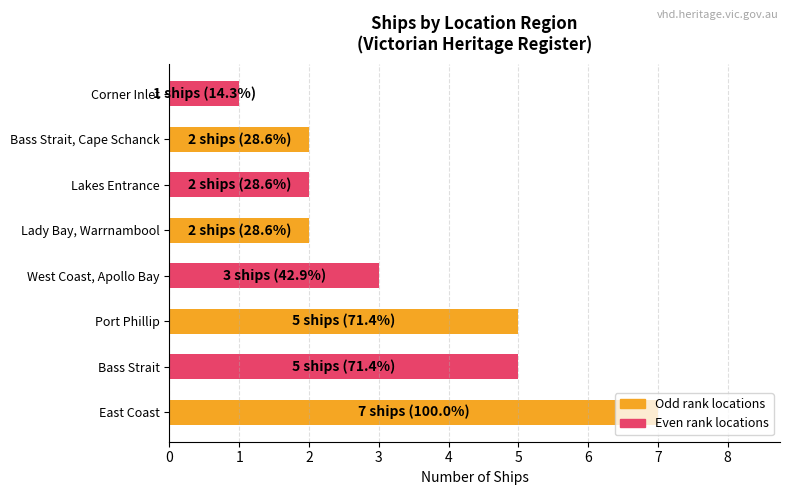

What is the difference between the maximum and second lowest values?

5